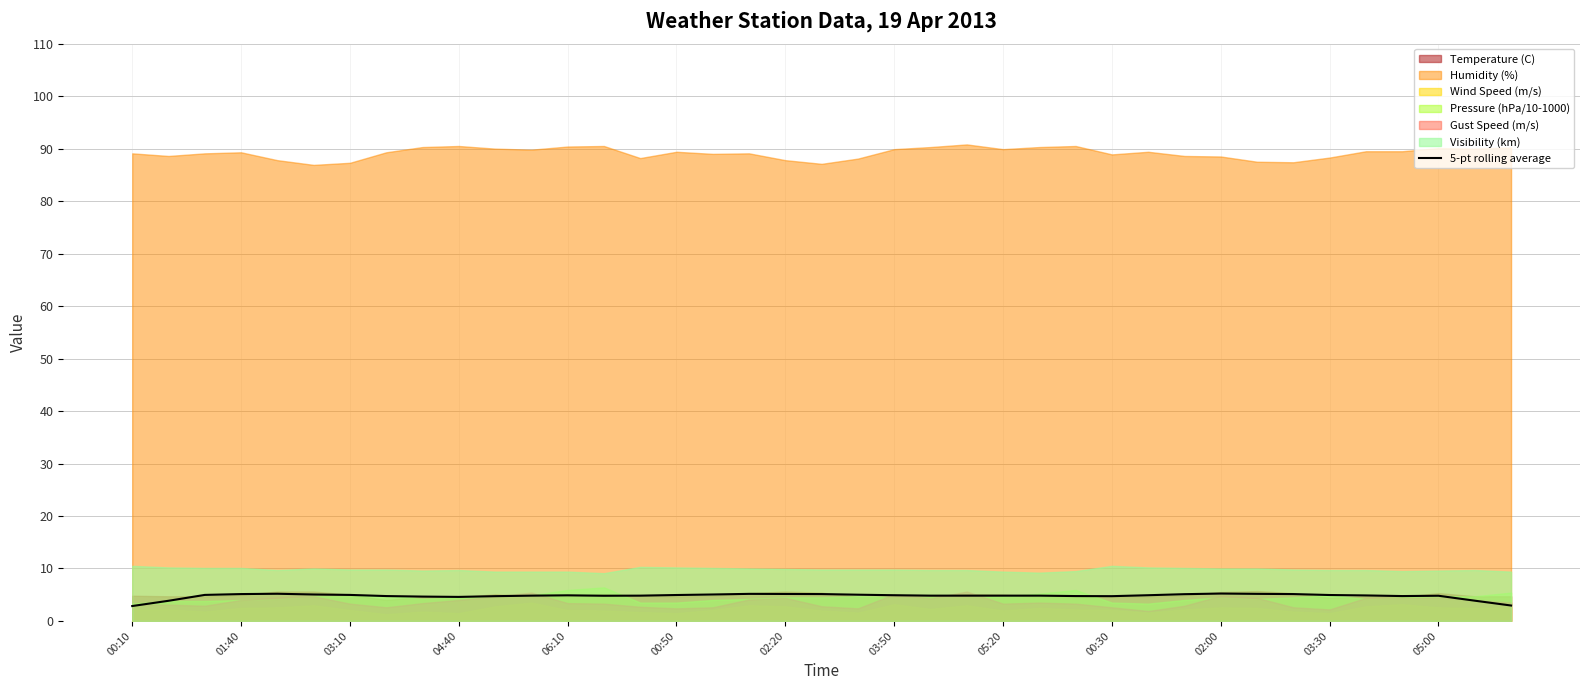

How many values are below 4?

4